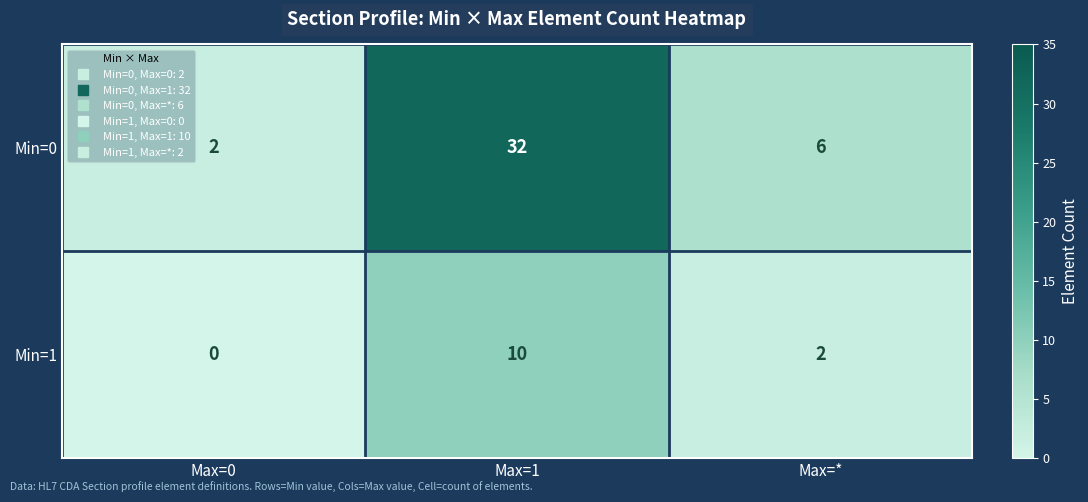

Count the Min=0 values in the range 2 to 32.

3